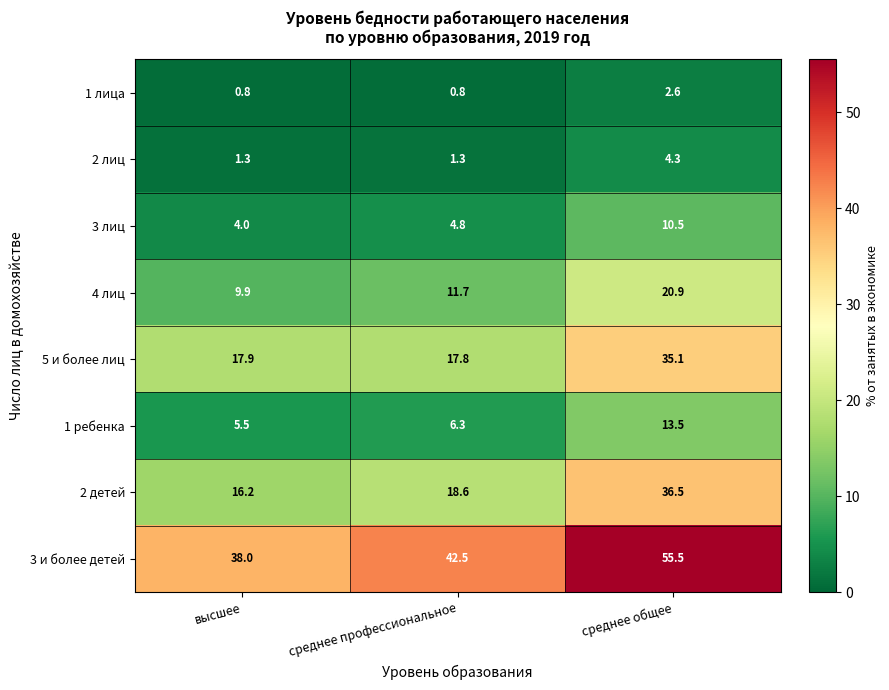

Is it true that 3 и более детей equals 38.0 at высшее?

True